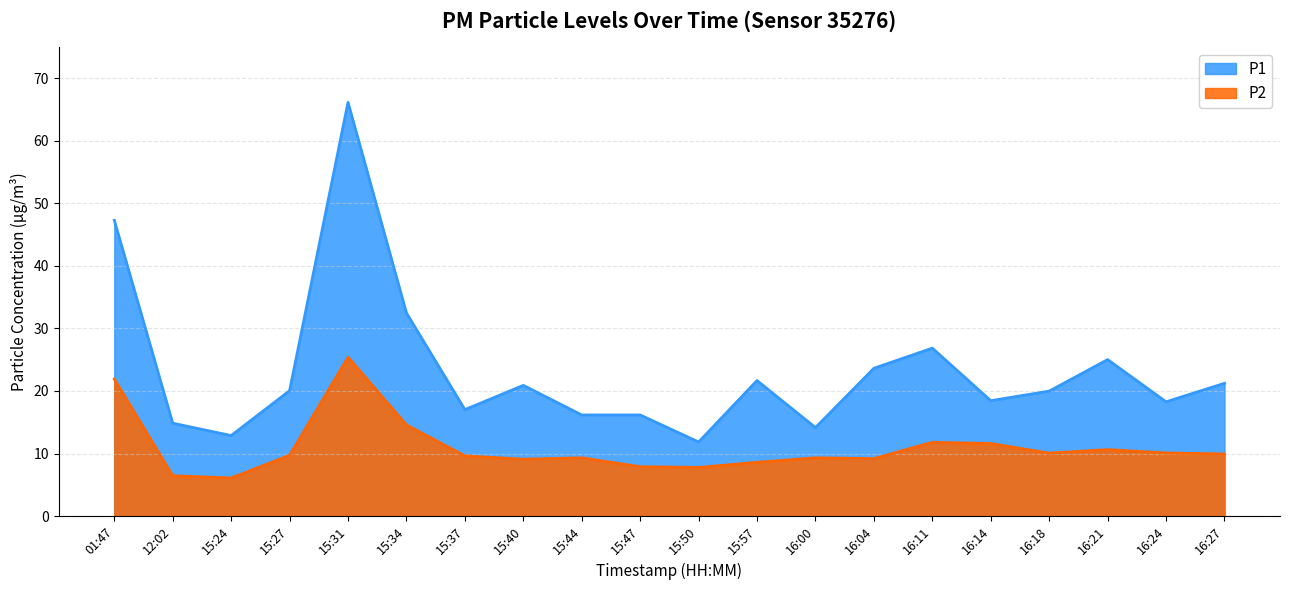

Is the value of P2 at 01:47 greater than the value of P1 at 15:31?

No